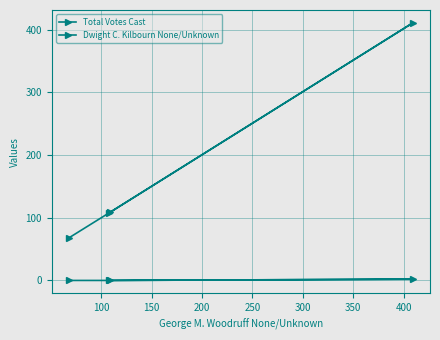

Which series has the largest total across all categories?

Total Votes Cast